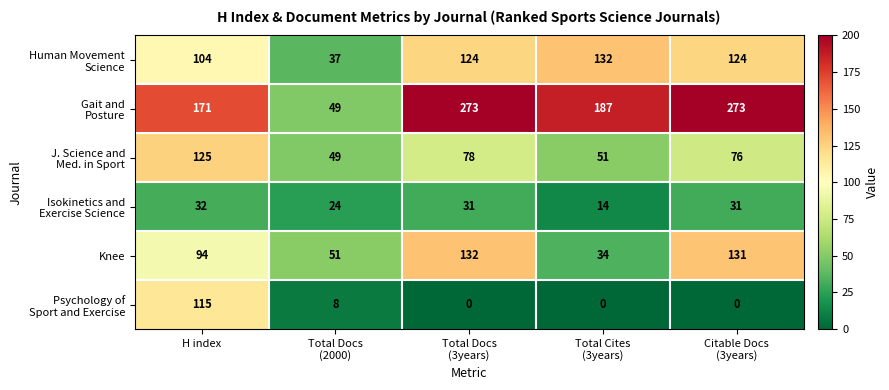

How many distinct data groups are displayed?

6